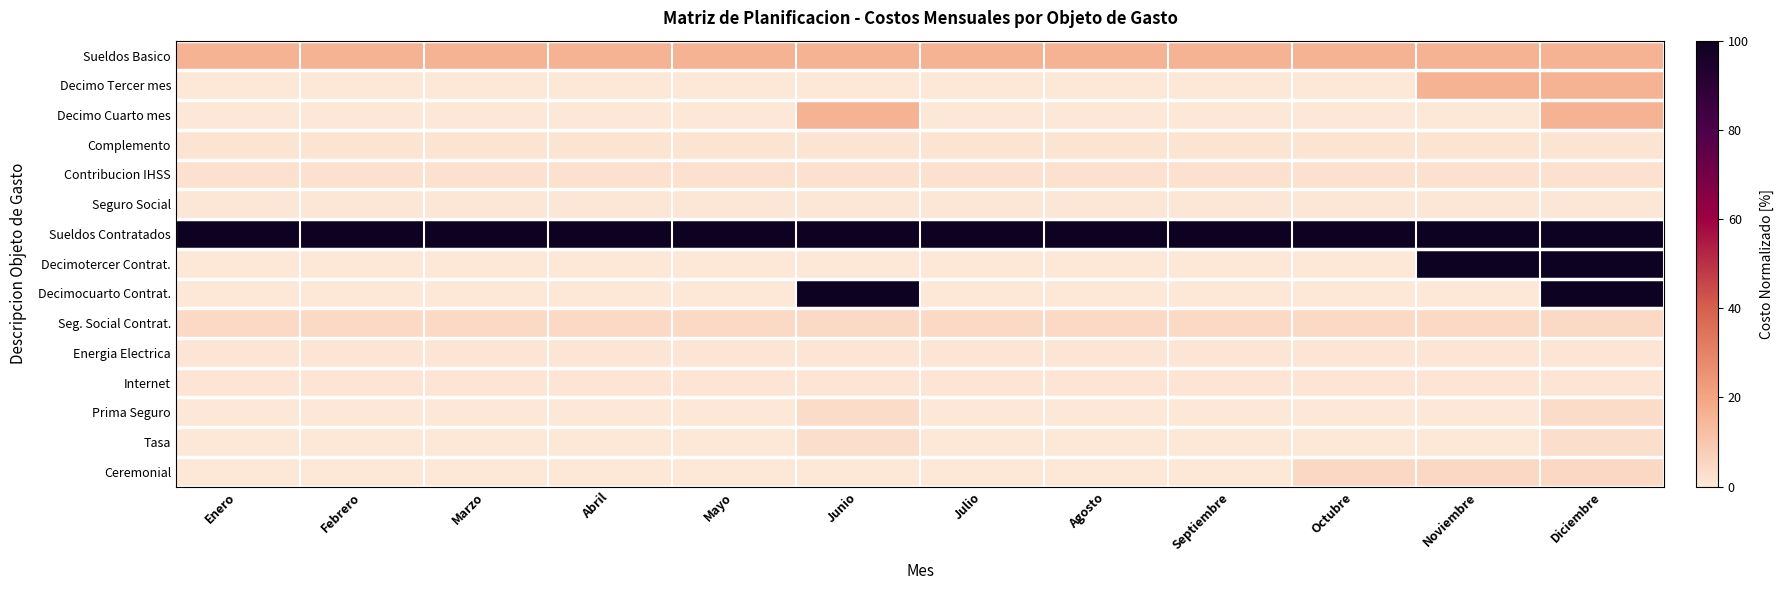

At which category is the sum across all series the highest?

Diciembre